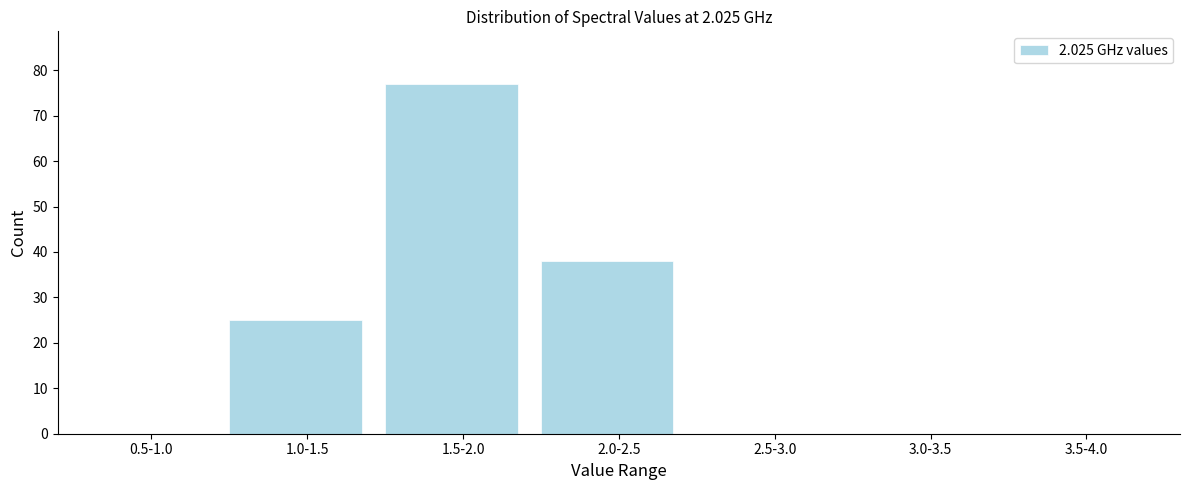

Reading left to right, list all the values displayed in this chart.

0.5-1.0=0	1.0-1.5=25	1.5-2.0=77	2.0-2.5=38	2.5-3.0=0	3.0-3.5=0	3.5-4.0=0